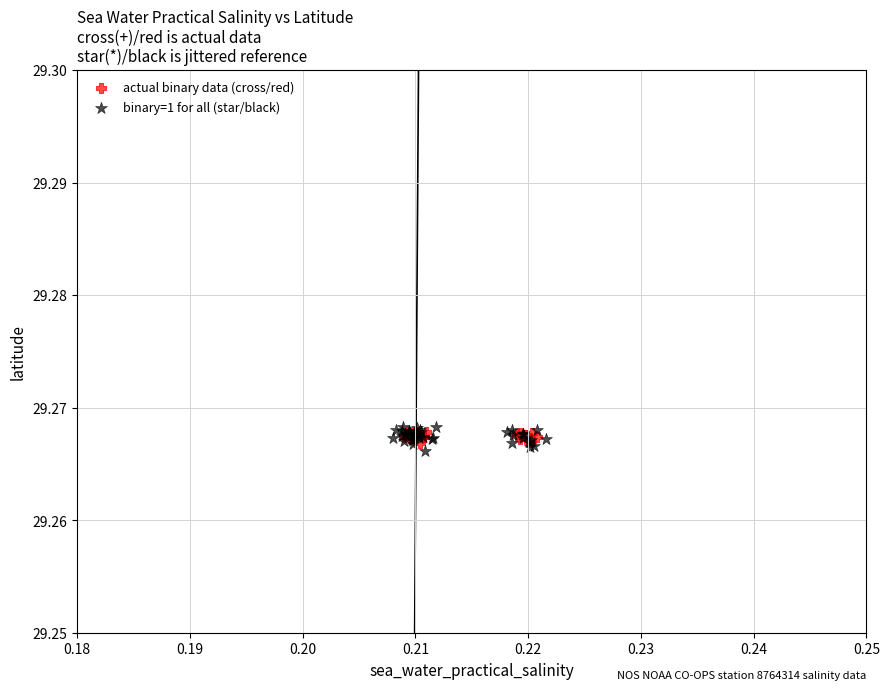

What are all the series names shown in the legend?

actual binary data (cross/red), binary=1 for all (star/black)